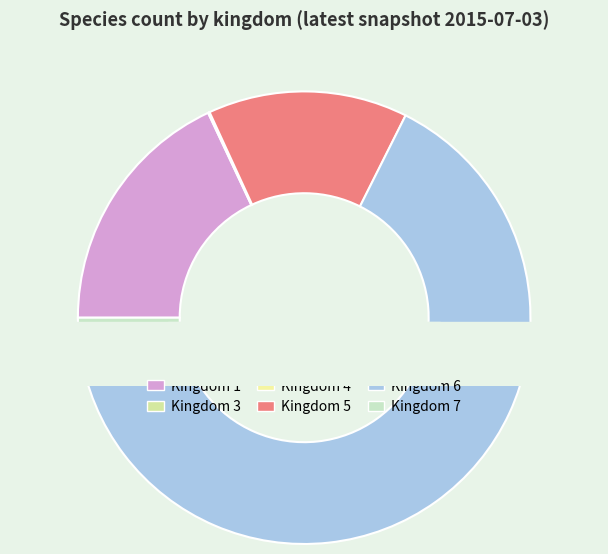

Combined, what portion of the pie is 6 and 5?

79.7%